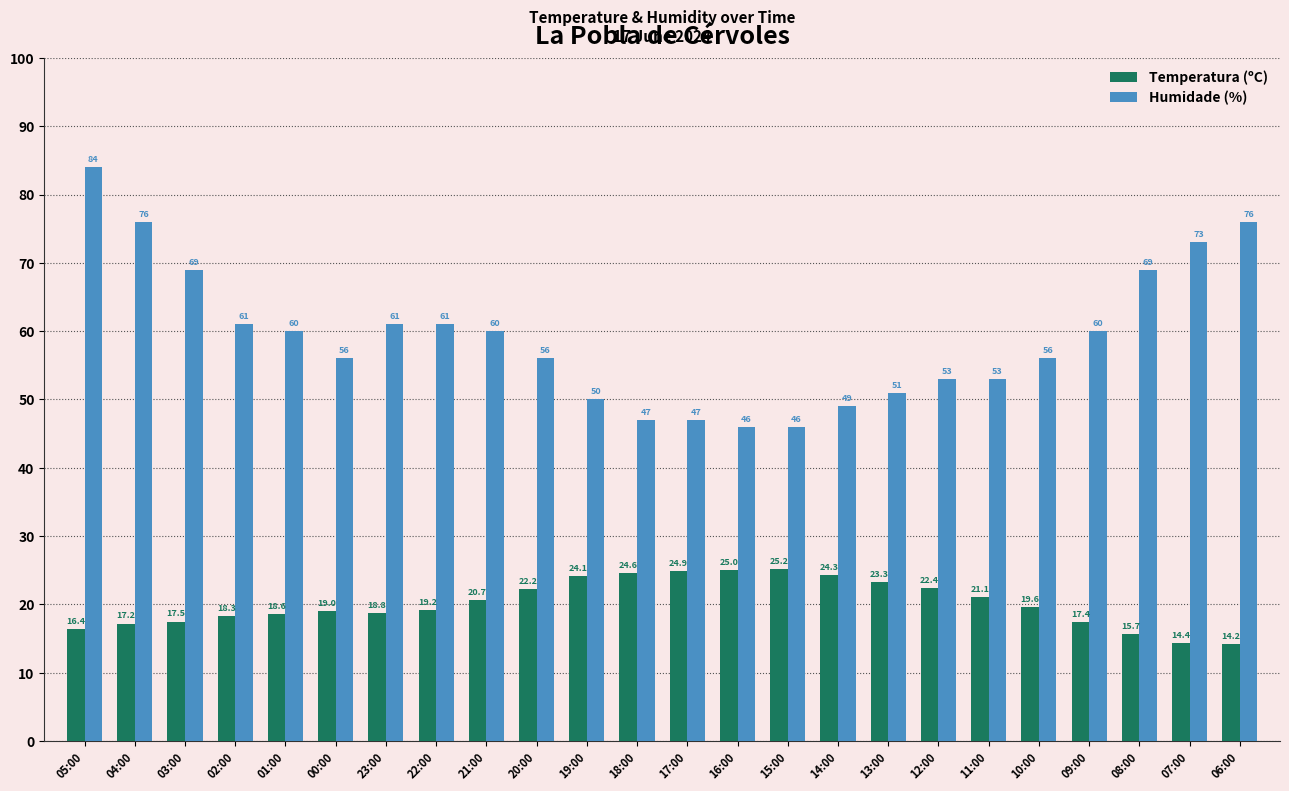

What is the lowest value of the Temperatura (ºC) series?

14.2